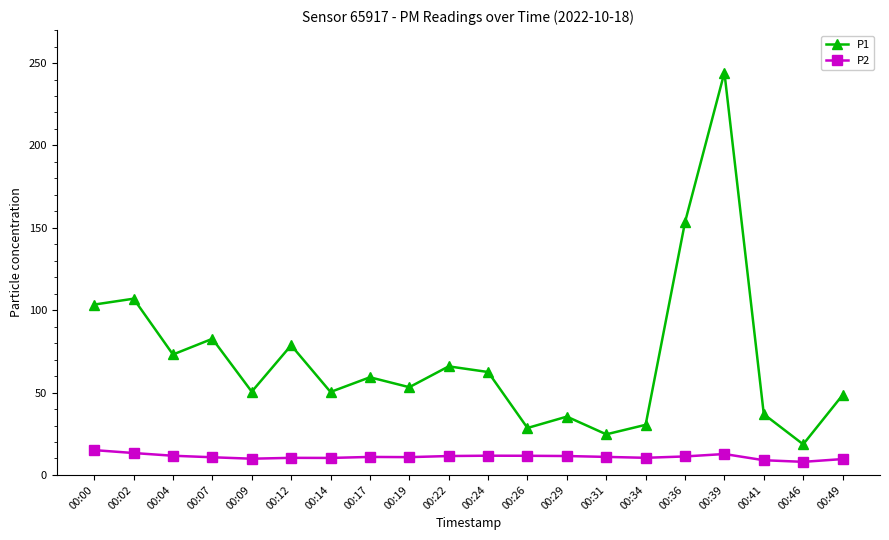

Which series has the largest total across all categories?

P1